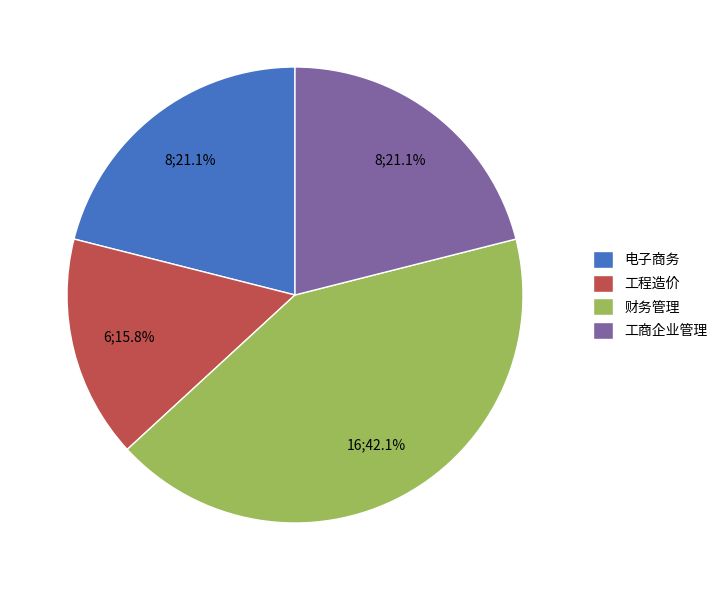

Which slice is the smallest?

工程造价